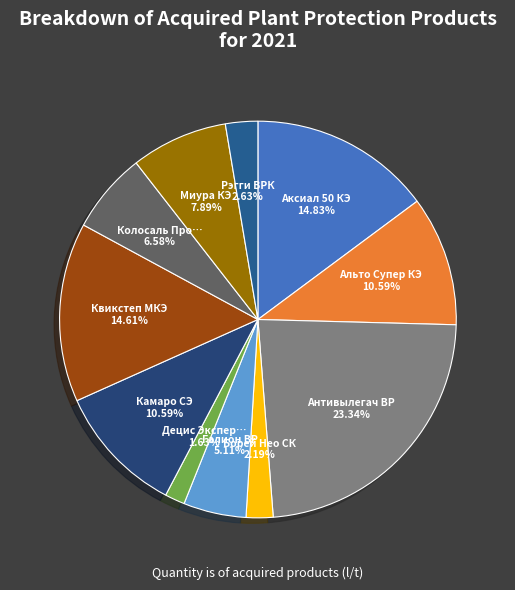

To the nearest percent, what is the difference between the largest and smallest slice percentages?

22%